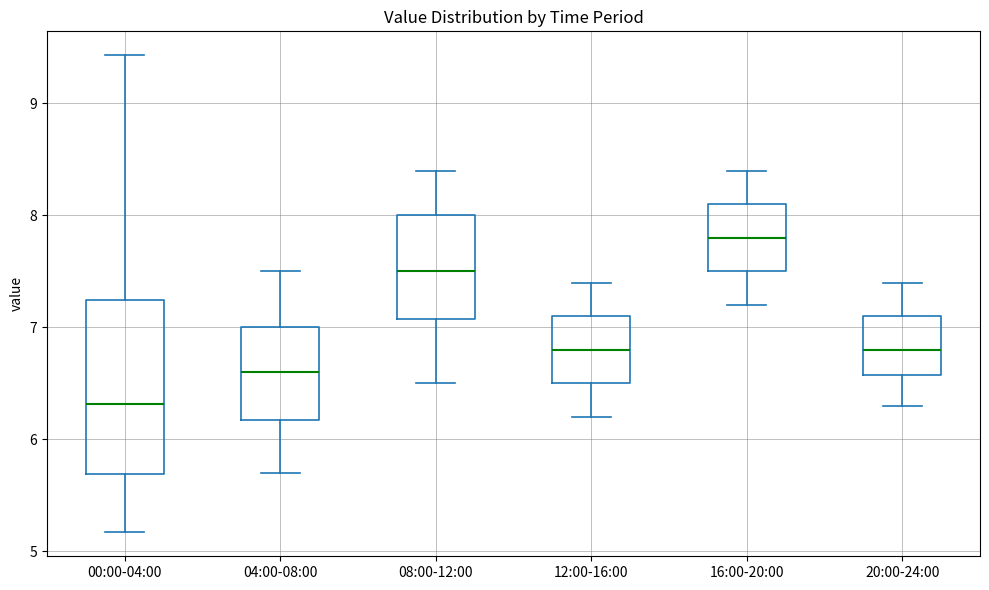

Reading left to right, transcribe this box plot: for each box, give where its median line is, the range the box spans, and where its two whiskers end, as read against the y-axis. The values are not printed on the chart, so give them approximately, as read against the axis.

00:00-04:00: median 6.3, box 5.7 to 7.2, whiskers 5.2 to 9.4
04:00-08:00: median 6.6, box 6.2 to 7.0, whiskers 5.7 to 7.5
08:00-12:00: median 7.5, box 7.1 to 8.0, whiskers 6.5 to 8.4
12:00-16:00: median 6.8, box 6.5 to 7.1, whiskers 6.2 to 7.4
16:00-20:00: median 7.8, box 7.5 to 8.1, whiskers 7.2 to 8.4
20:00-24:00: median 6.8, box 6.6 to 7.1, whiskers 6.3 to 7.4